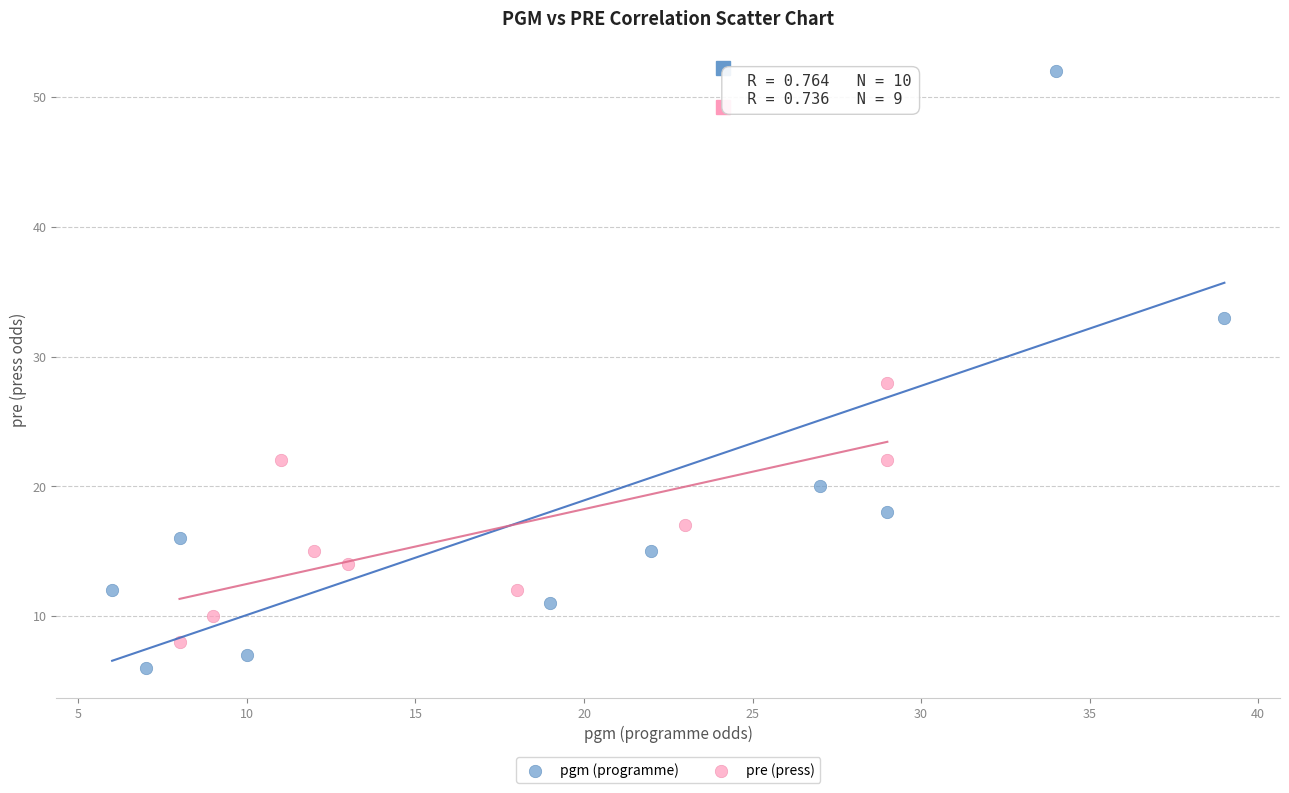

Which series contains the lowest Y value?

pgm (programme)